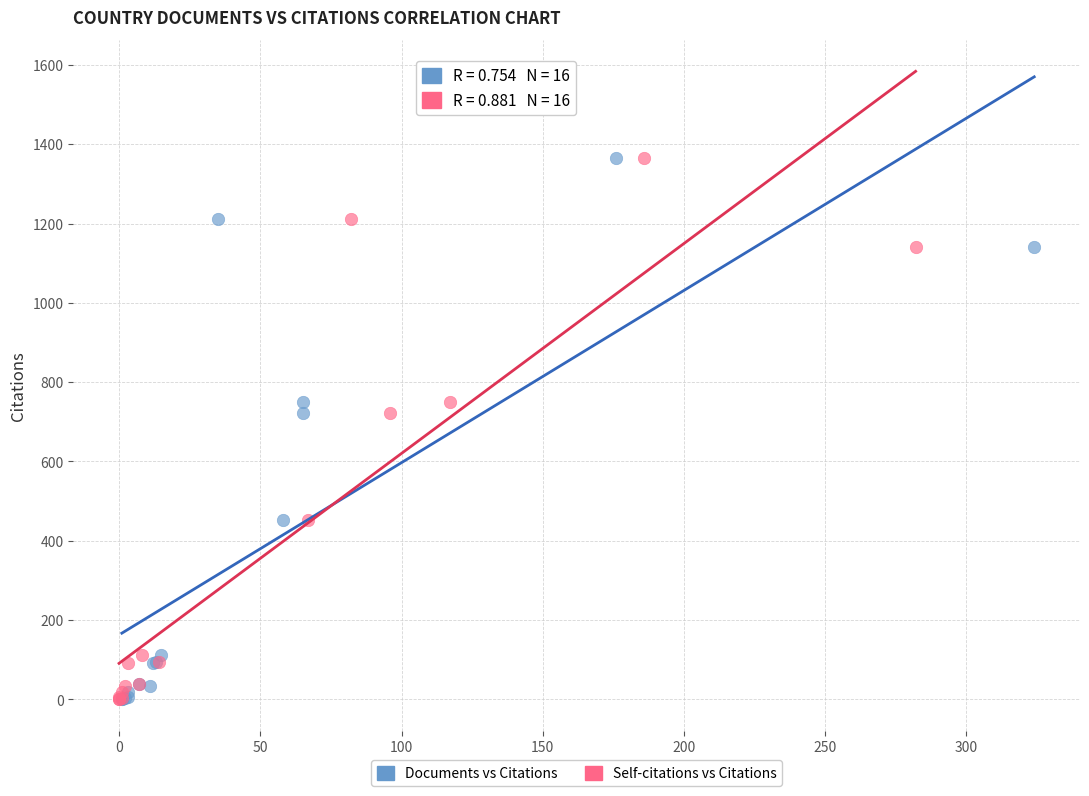

What are all the series names shown in the legend?

Documents vs Citations, Self-citations vs Citations